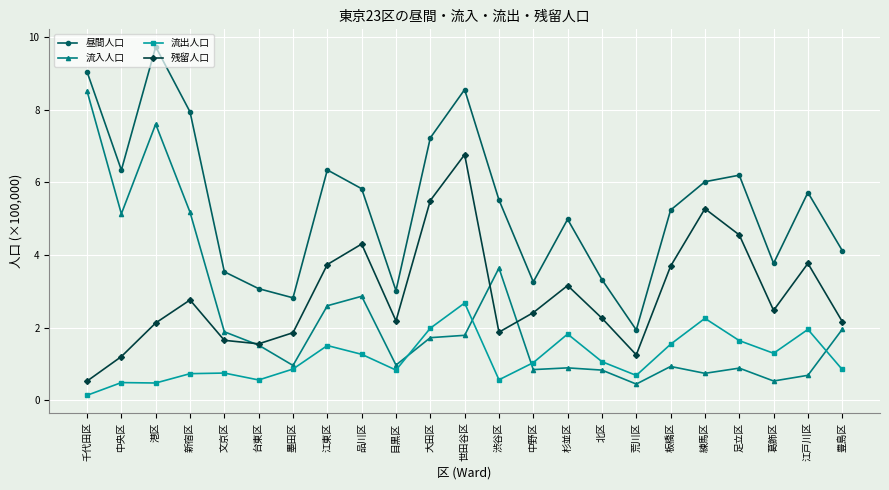

In 流入人口, how many points are lower than both neighbors (excluding endpoints)?

7